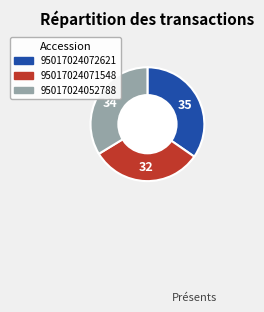

Approximately how many times larger is the value at 95017024071548 compared to 95017024072621?

0.9